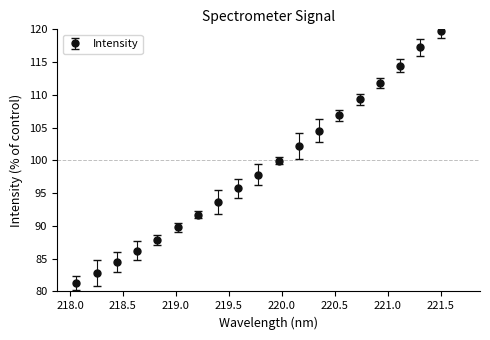

What is the value of the 2nd point from the left?

82.8